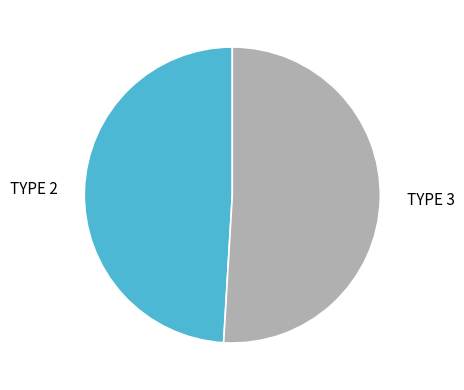

The TYPE 2 slice represents 42% of the pie. True or false?

False